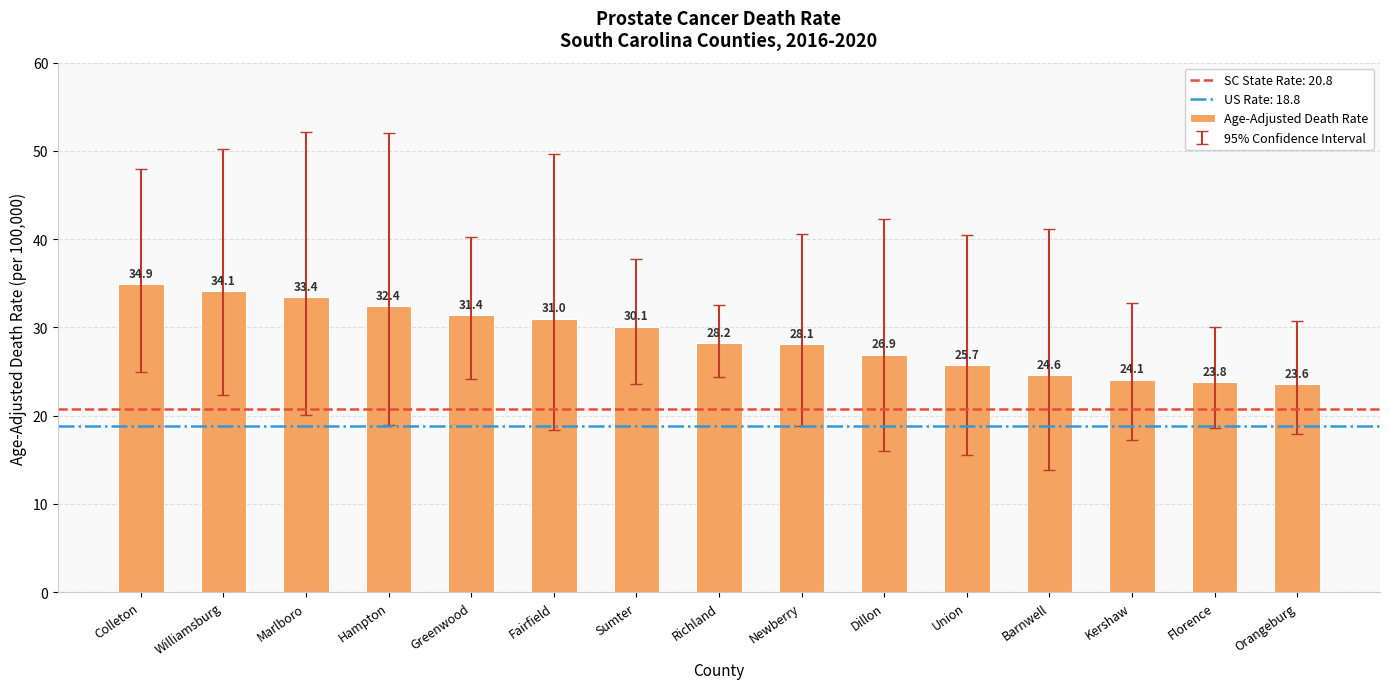

What position from the left is Newberry?

9